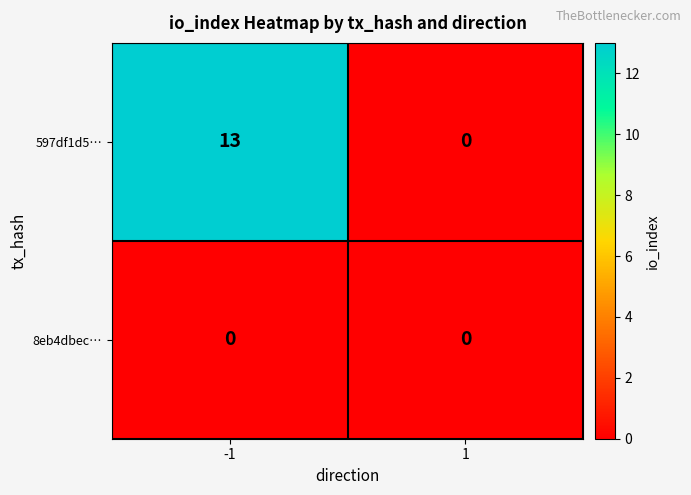

Reading left to right, list all the values displayed in this chart.

597df1d5…: -1=13	1=0
8eb4dbec…: -1=0	1=0